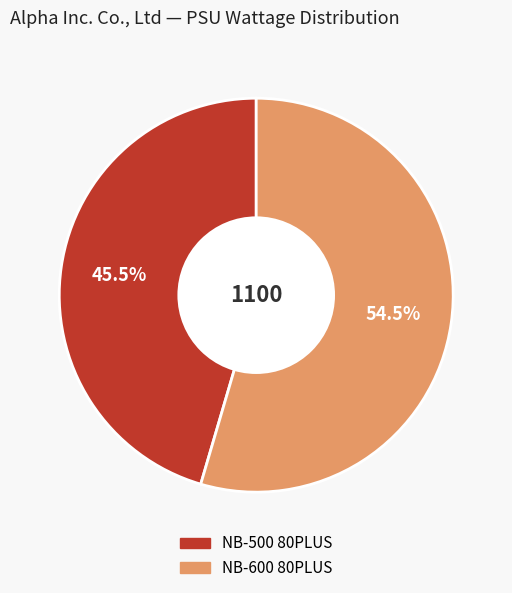

To the nearest percent, what is the difference between the NB-600 80PLUS and NB-500 80PLUS slice percentages?

9%